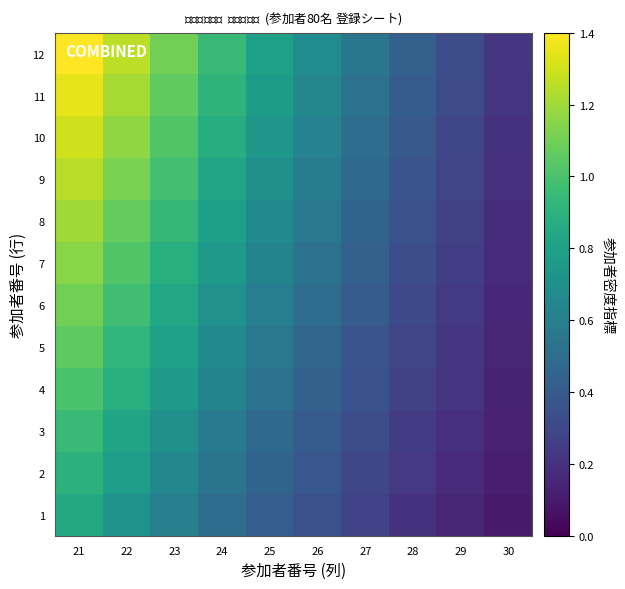

At which category does the chart reach its peak across all series?

21